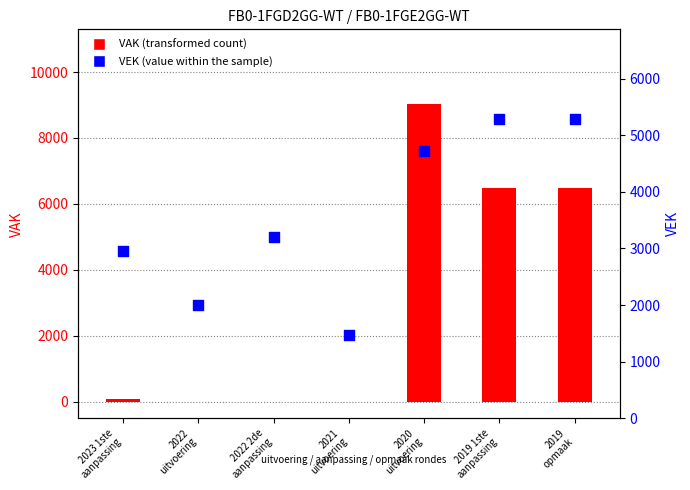

At how many categories does at least one series exceed 3808?

3